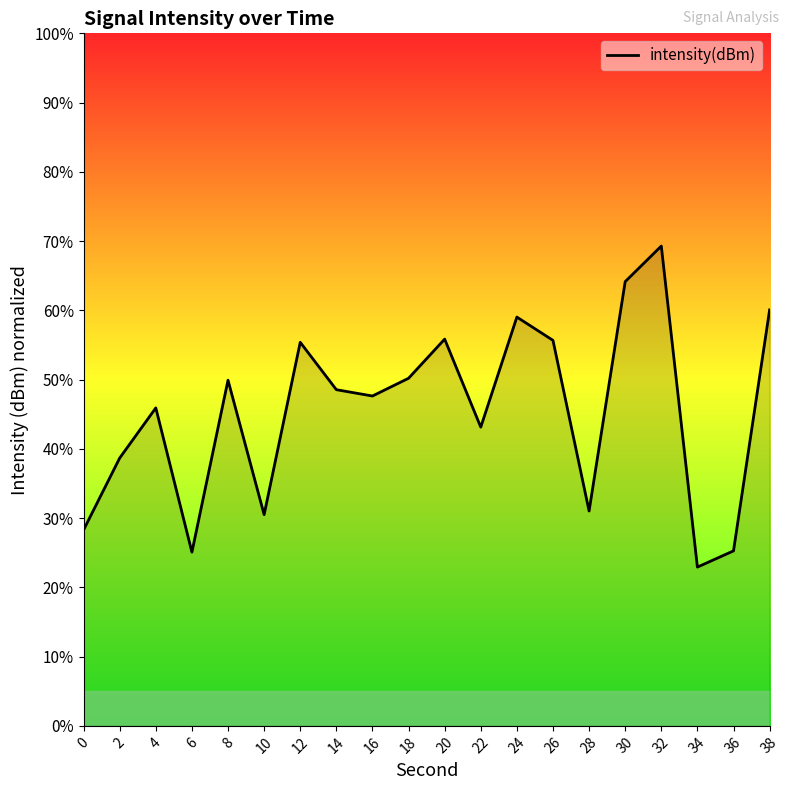

Is it true that the value at 0 is 13.4?

False